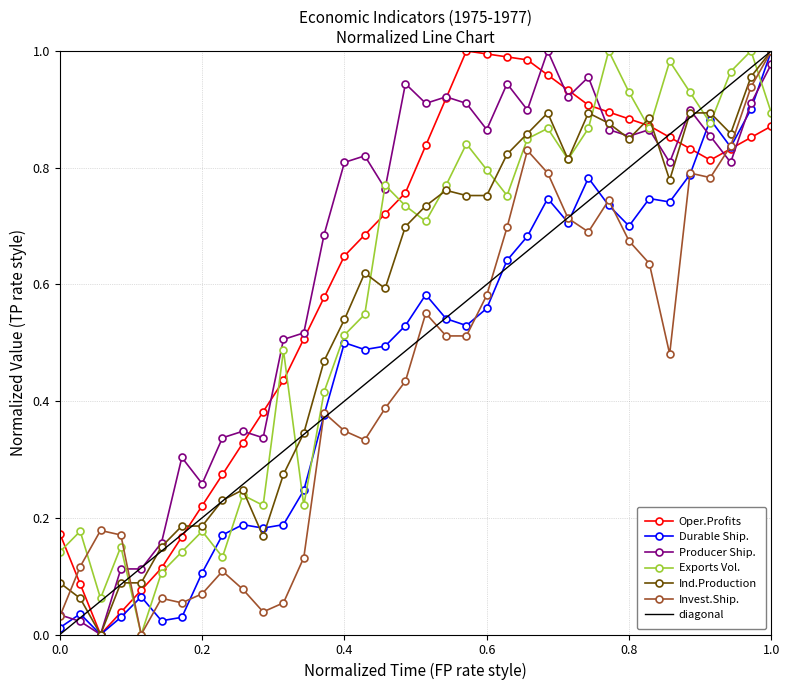

What is the difference between the second highest and minimum values in the Exports Volume Index series?

1.0